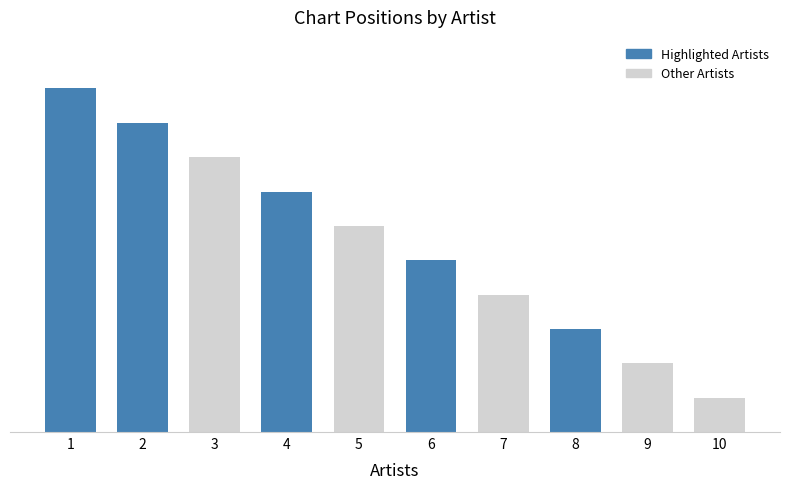

List the labels in order of value, largest first.

1, 2, 3, 4, 5, 6, 7, 8, 9, 10